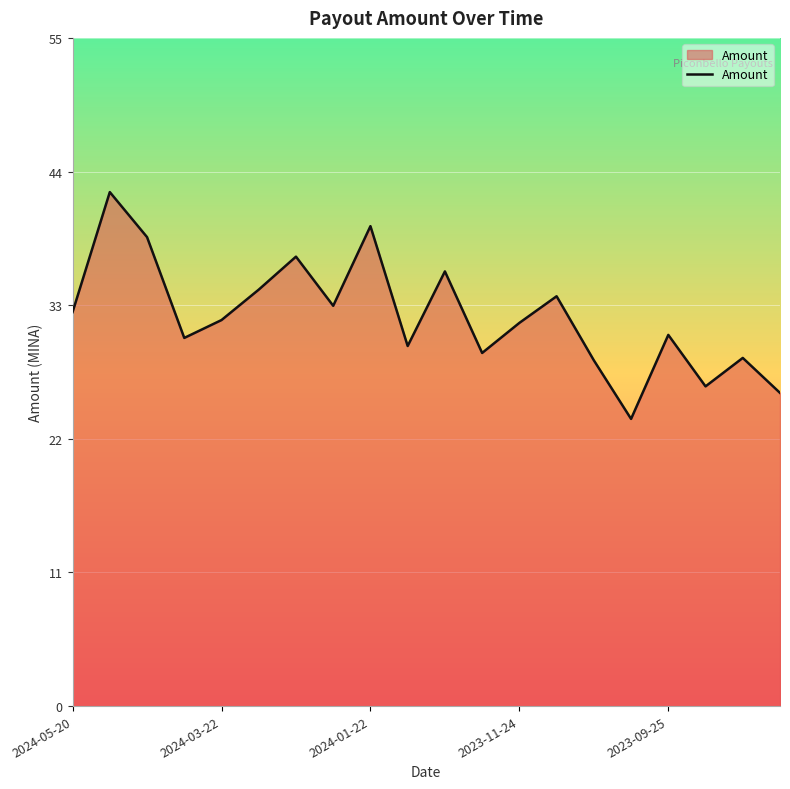

What is the average value?

32.2